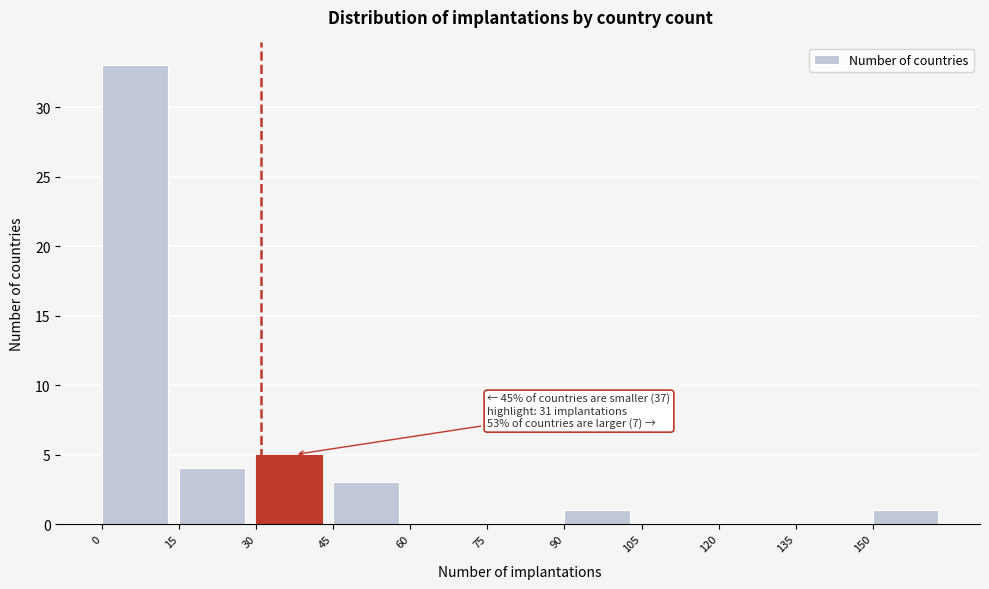

Which range on the x-axis has the tallest bar?

0 to 15